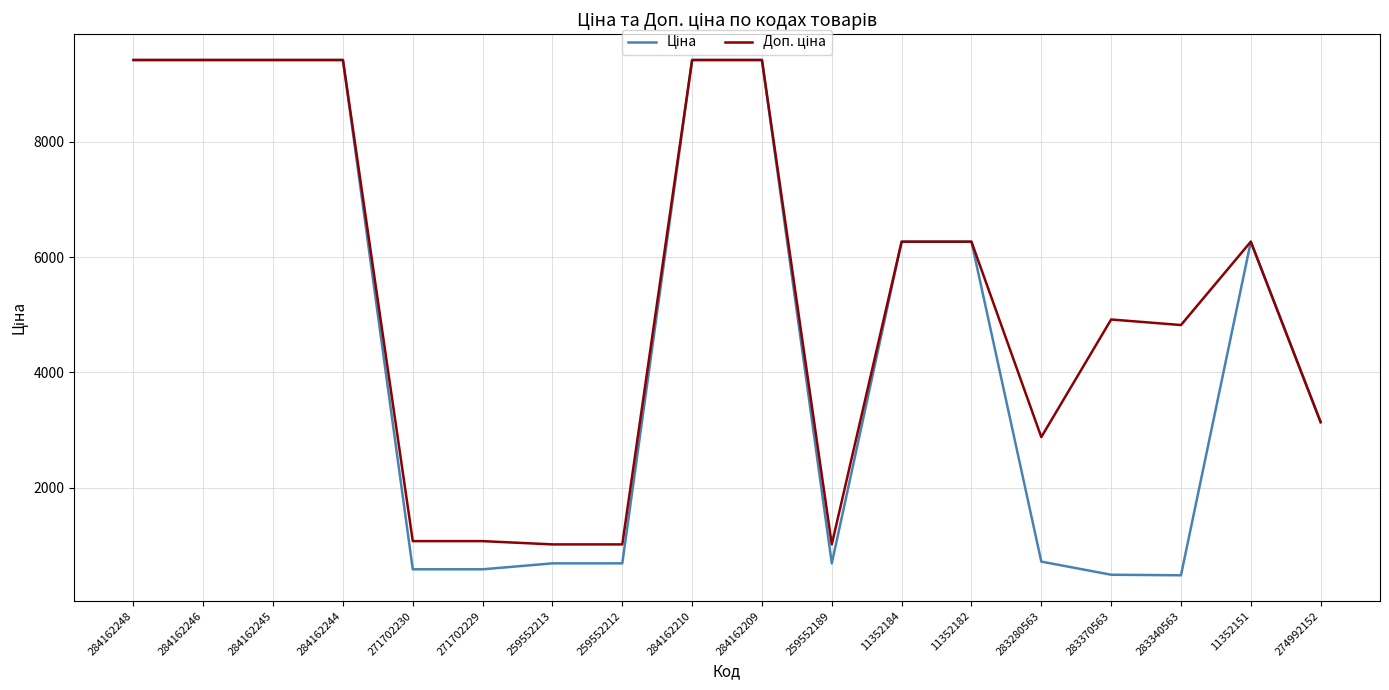

What is the total value across all series at 284162245?

18833.7